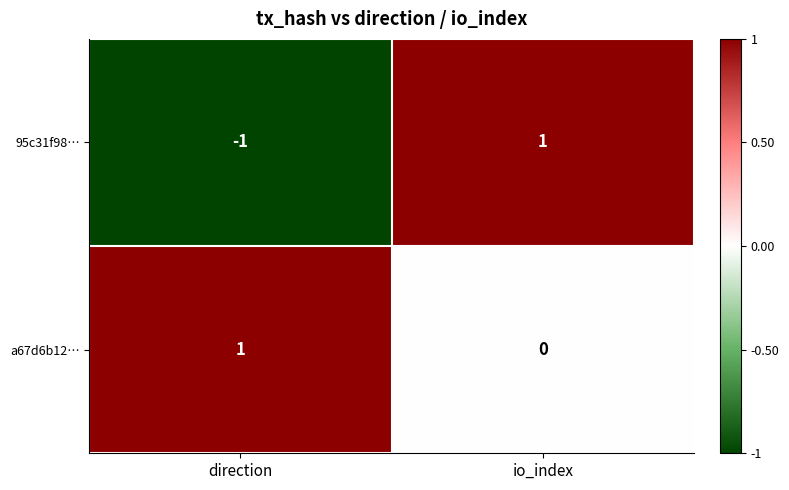

Reading left to right, extract all data points from this chart.

95c31f98…: direction=-1	io_index=1
a67d6b12…: direction=1	io_index=0